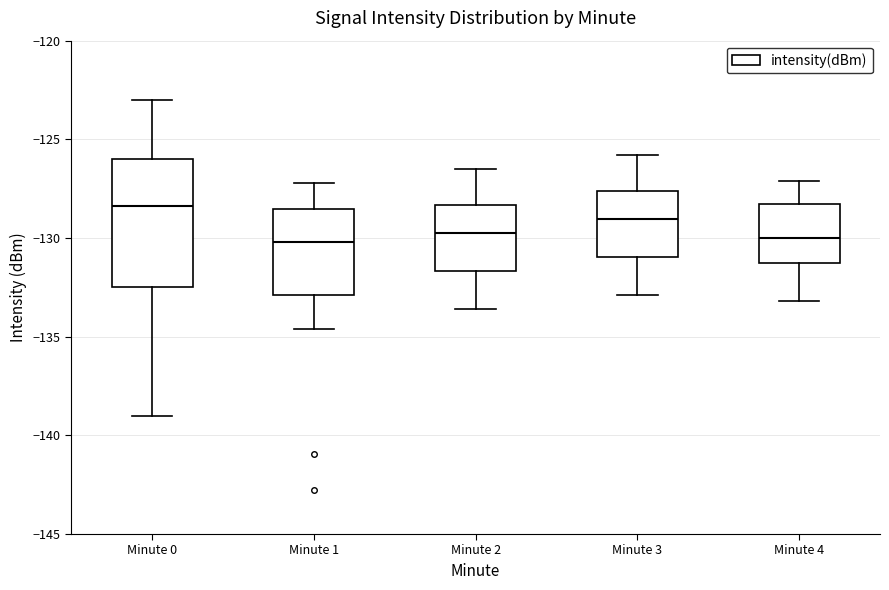

Where does the lower whisker of the box for Minute 1 end on the y-axis? The values are not printed on the chart, so give them approximately, as read against the axis.

-134.5